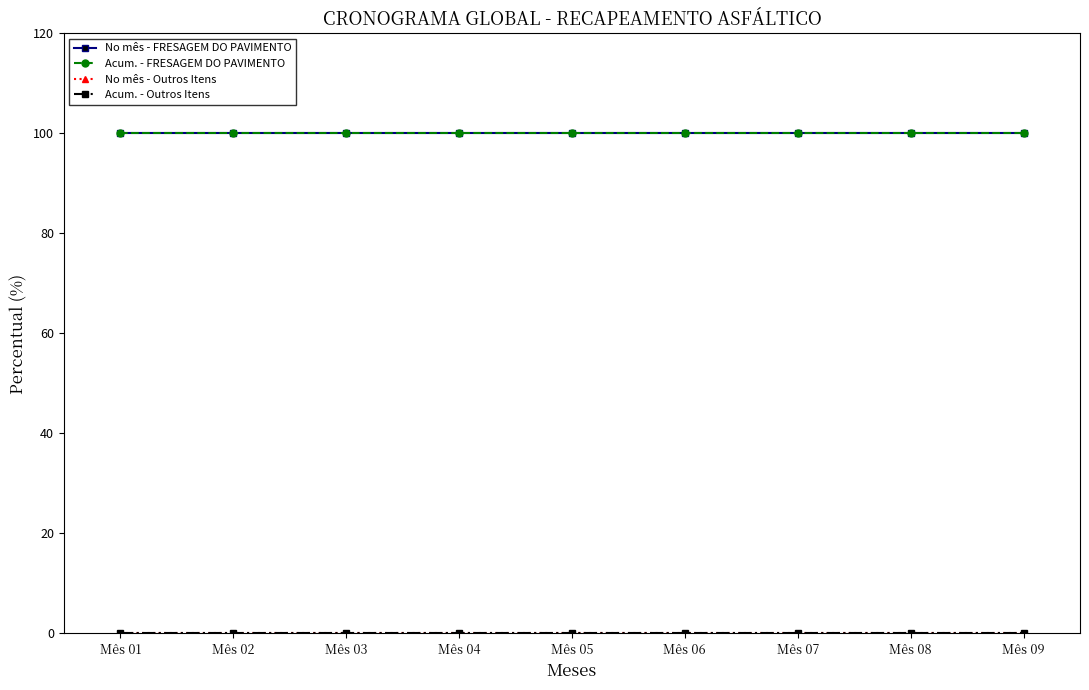

The No mês - FRESAGEM DO PAVIMENTO series shows 60 at Mês 08. True or false?

False